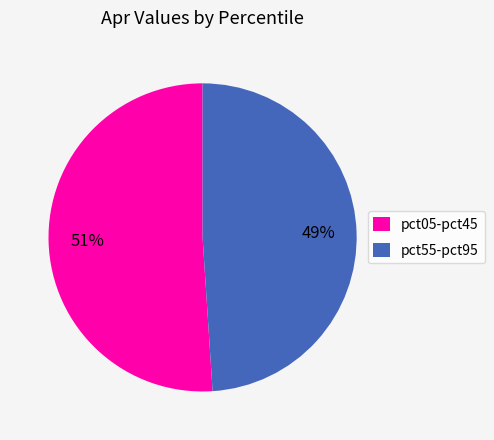

To the nearest percent, what is the average slice percentage?

50%